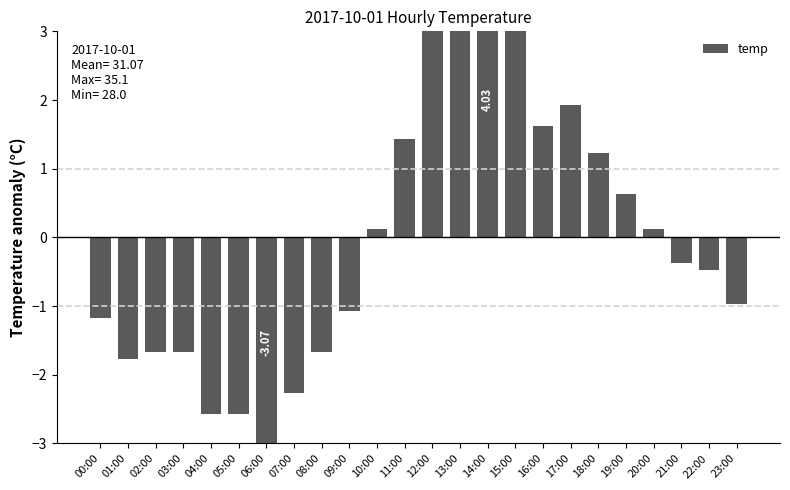

Are the bars grouped side by side (vs. stacked)?

No